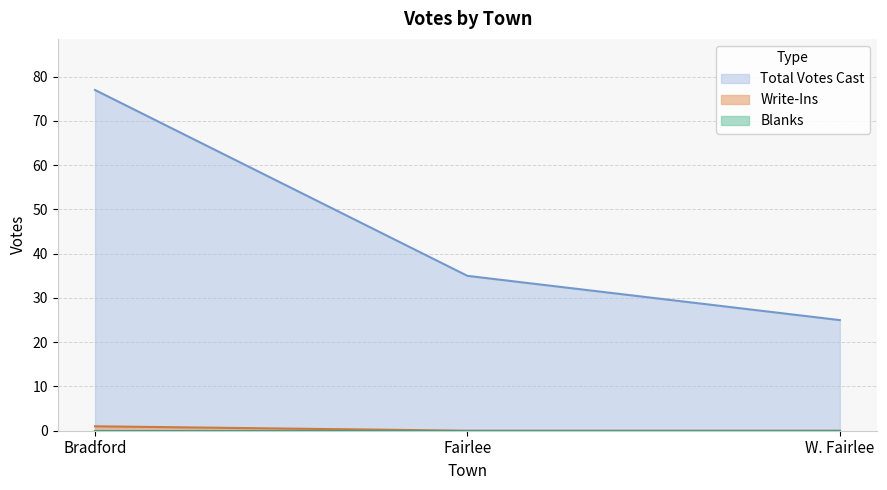

At which category is the sum across all series the highest?

Bradford